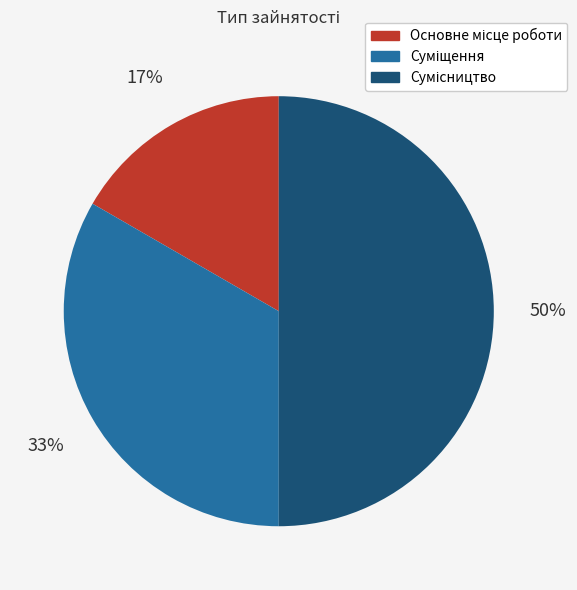

To the nearest percent, what is the difference between the largest and smallest slice percentages?

33%